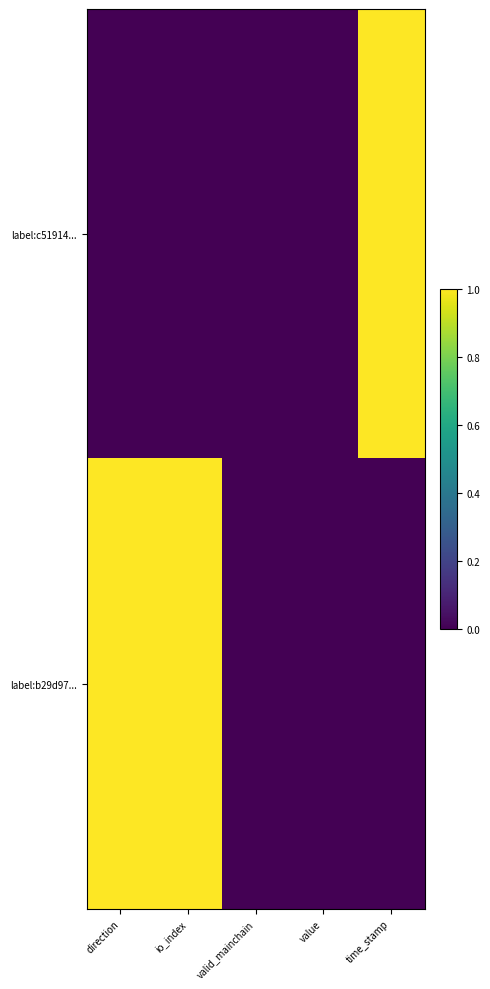

What is the difference between the highest and lowest values at time_stamp?

1.0